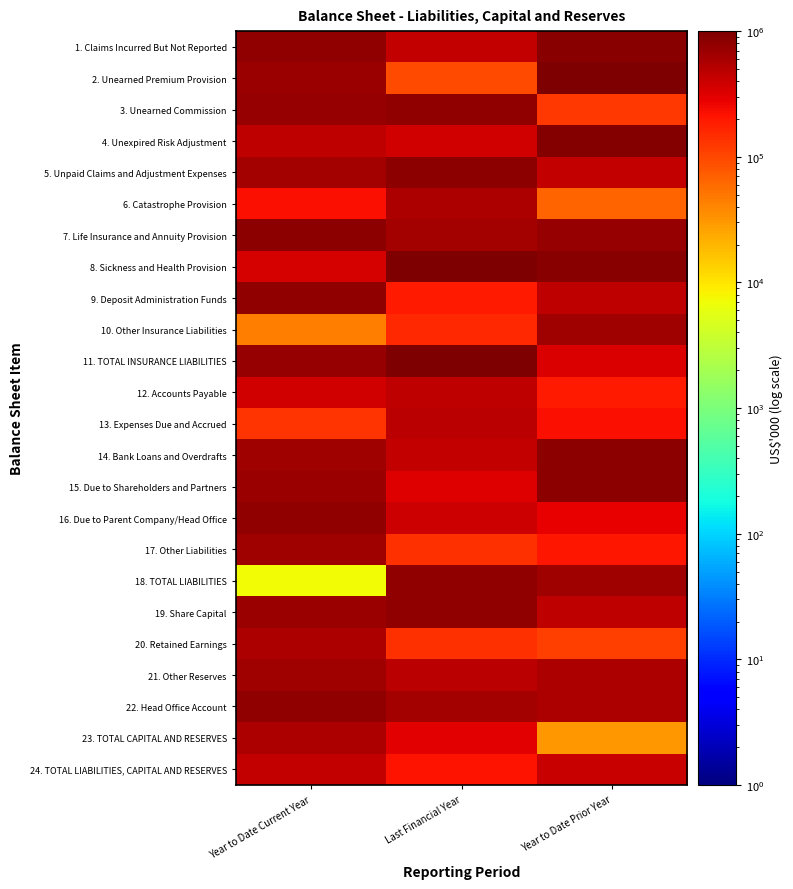

Reading left to right, transcribe all the data shown in this chart.

1. Claims Incurred But Not Reported: Year to Date Current Year=773956.3	Last Financial Year=438879.0	Year to Date Prior Year=858598.1
2. Unearned Premium Provision: Year to Date Current Year=697368.3	Last Financial Year=94178.3	Year to Date Prior Year=975622.4
3. Unearned Commission: Year to Date Current Year=761139.9	Last Financial Year=786064.5	Year to Date Prior Year=128114.5
4. Unexpired Risk Adjustment: Year to Date Current Year=450386.5	Last Financial Year=370798.7	Year to Date Prior Year=926765.1
5. Unpaid Claims and Adjustment Expenses: Year to Date Current Year=643865.5	Last Financial Year=822761.8	Year to Date Prior Year=443414.8
6. Catastrophe Provision: Year to Date Current Year=227239.5	Last Financial Year=554585.2	Year to Date Prior Year=63818.2
7. Life Insurance and Annuity Provision: Year to Date Current Year=827631.3	Last Financial Year=631664.8	Year to Date Prior Year=758088.0
8. Sickness and Health Provision: Year to Date Current Year=354526.6	Last Financial Year=970698.1	Year to Date Prior Year=893121.2
9. Deposit Administration Funds: Year to Date Current Year=778383.7	Last Financial Year=194639.5	Year to Date Prior Year=466721.5
10. Other Insurance Liabilities: Year to Date Current Year=43804.7	Last Financial Year=154290.3	Year to Date Prior Year=683049.3
11. TOTAL INSURANCE LIABILITIES: Year to Date Current Year=744762.4	Last Financial Year=967509.8	Year to Date Prior Year=325826.0
12. Accounts Payable: Year to Date Current Year=370460.3	Last Financial Year=469556.3	Year to Date Prior Year=189472.2
13. Expenses Due and Accrued: Year to Date Current Year=129922.4	Last Financial Year=475705.5	Year to Date Prior Year=226910.1
14. Bank Loans and Overdrafts: Year to Date Current Year=669814.3	Last Financial Year=437152.5	Year to Date Prior Year=832678.4
15. Due to Shareholders and Partners: Year to Date Current Year=700265.4	Last Financial Year=312367.3	Year to Date Prior Year=832260.0
16. Due to Parent Company/Head Office: Year to Date Current Year=804764.6	Last Financial Year=387479.0	Year to Date Prior Year=288328.8
17. Other Liabilities: Year to Date Current Year=682495.8	Last Financial Year=139753.3	Year to Date Prior Year=199909.0
18. TOTAL LIABILITIES: Year to Date Current Year=7363.3	Last Financial Year=786924.6	Year to Date Prior Year=664851.2
19. Share Capital: Year to Date Current Year=705165.7	Last Financial Year=780729.3	Year to Date Prior Year=458916.3
20. Retained Earnings: Year to Date Current Year=568741.6	Last Financial Year=139797.9	Year to Date Prior Year=114531.0
21. Other Reserves: Year to Date Current Year=668403.3	Last Financial Year=471096.7	Year to Date Prior Year=565236.5
22. Head Office Account: Year to Date Current Year=764999.1	Last Financial Year=634718.7	Year to Date Prior Year=553579.8
23. TOTAL CAPITAL AND RESERVES: Year to Date Current Year=559207.6	Last Financial Year=303950.8	Year to Date Prior Year=30818.8
24. TOTAL LIABILITIES, CAPITAL AND RESERVES: Year to Date Current Year=436718.0	Last Financial Year=214585.5	Year to Date Prior Year=408529.2